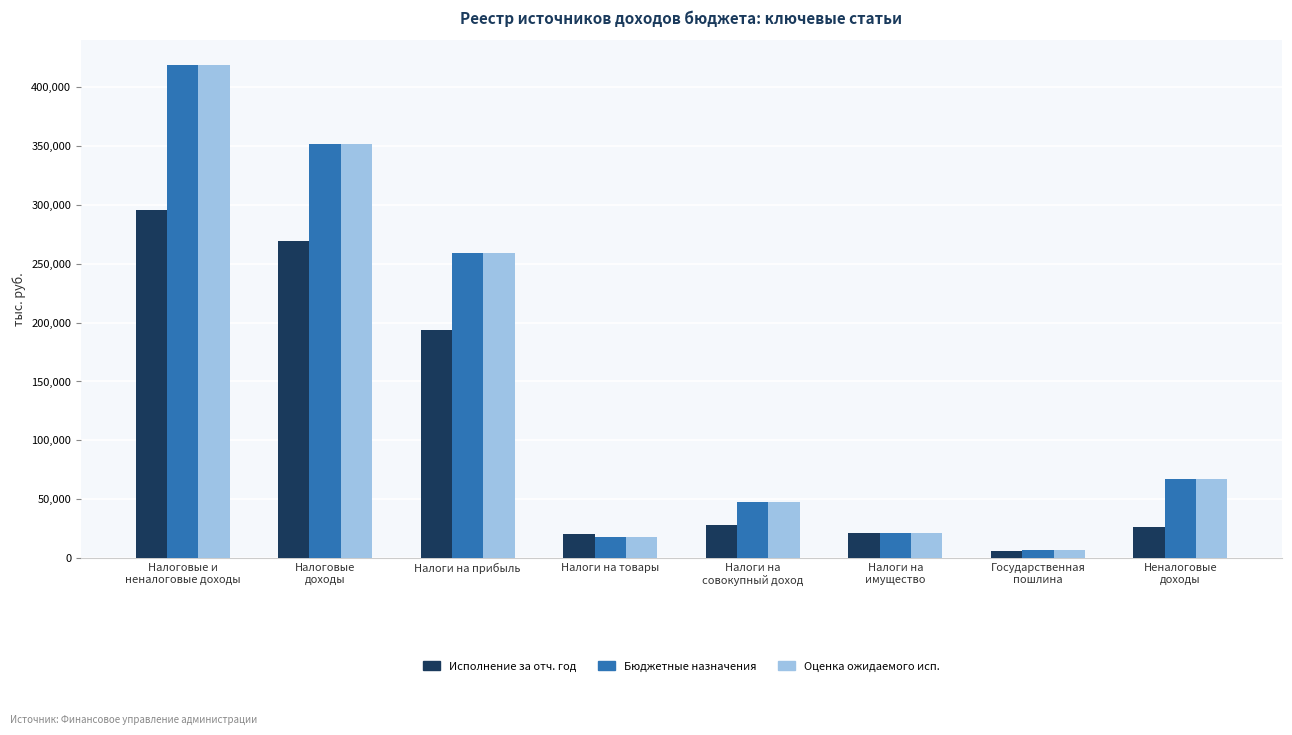

How many bars are there in each group?

3